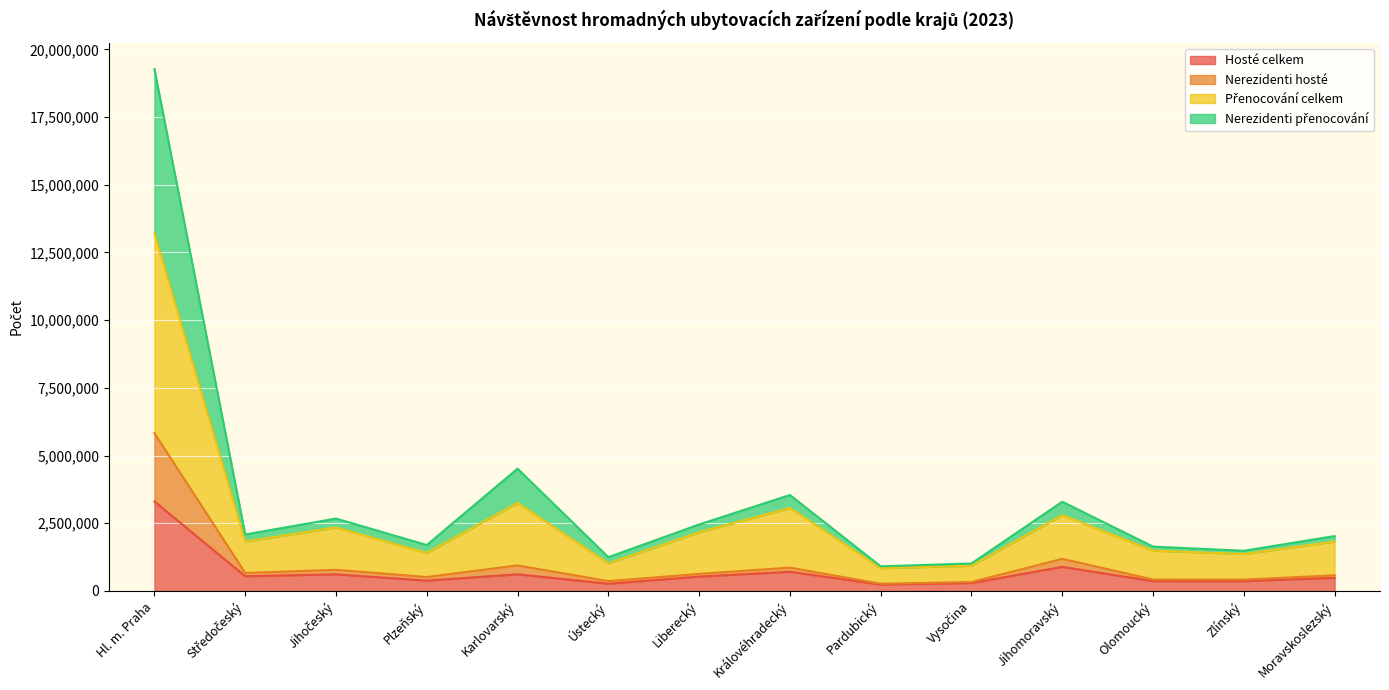

At which label does Hosté celkem reach its peak?

Hl. m. Praha